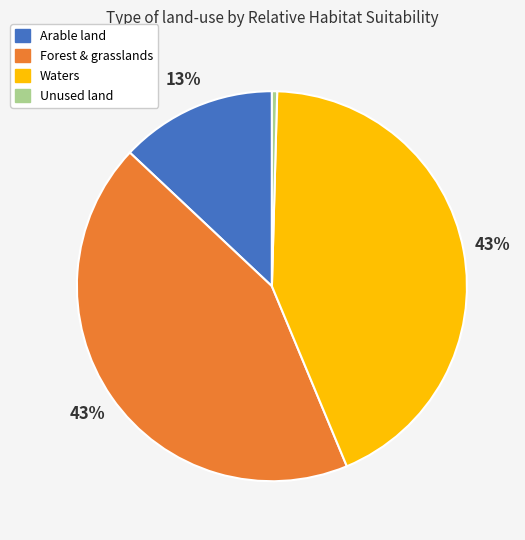

Do Unused land and Forest & grasslands together represent more than half of the pie?

No